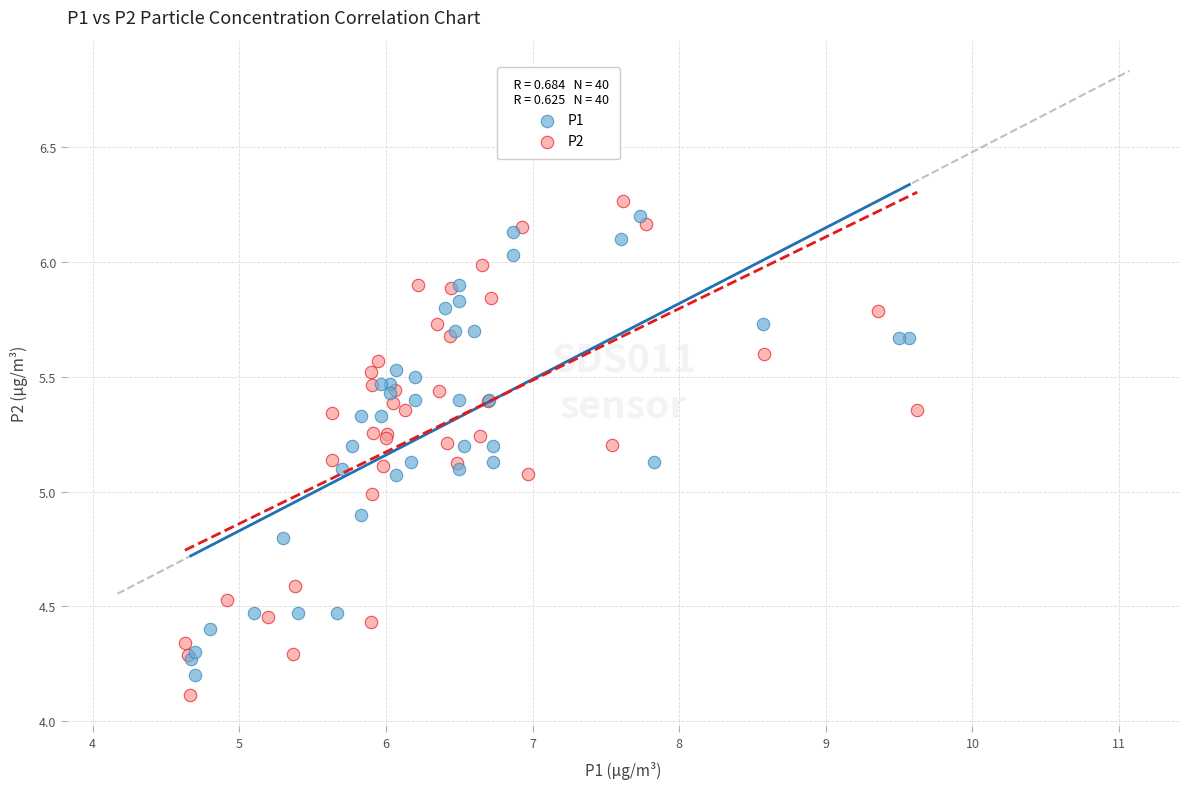

Which series contains the lowest Y value?

P2